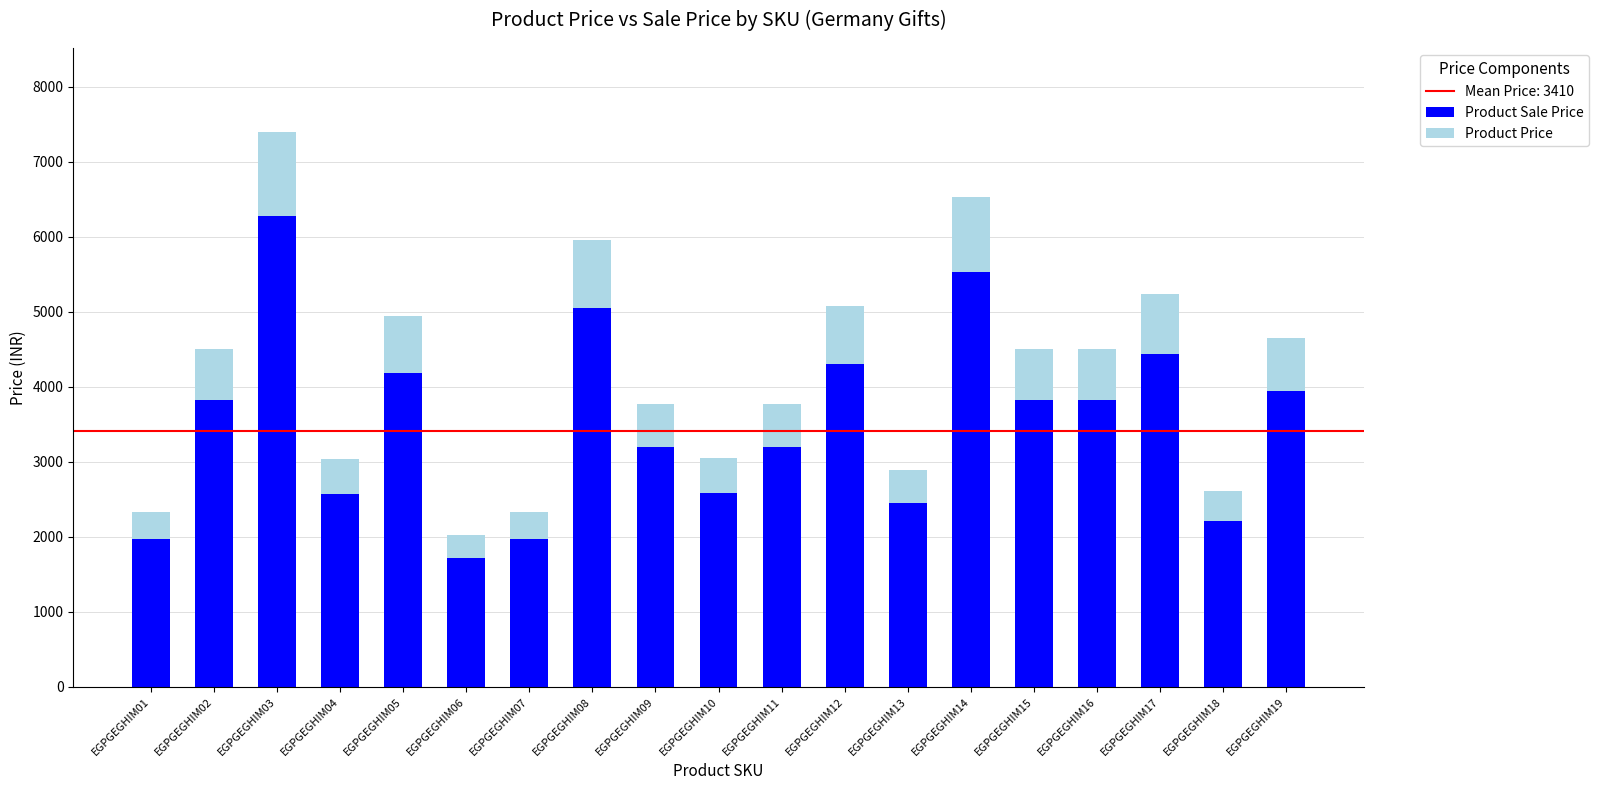

Does the chart contain stacked bars?

Yes